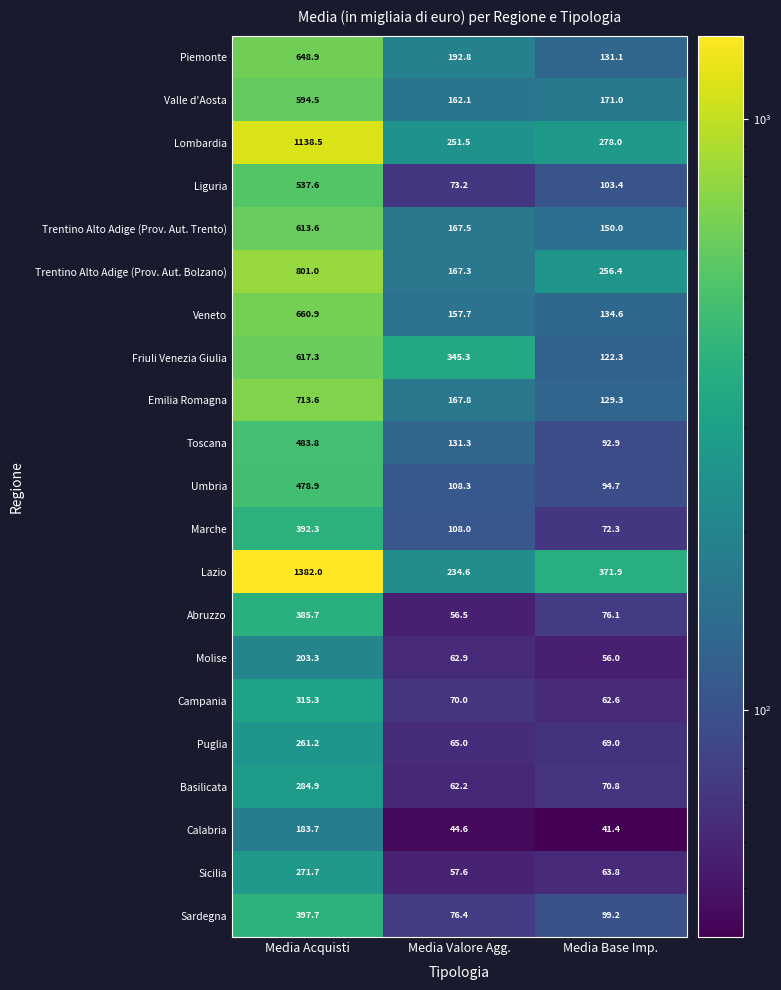

Which series has the widest spread of values?

Lazio